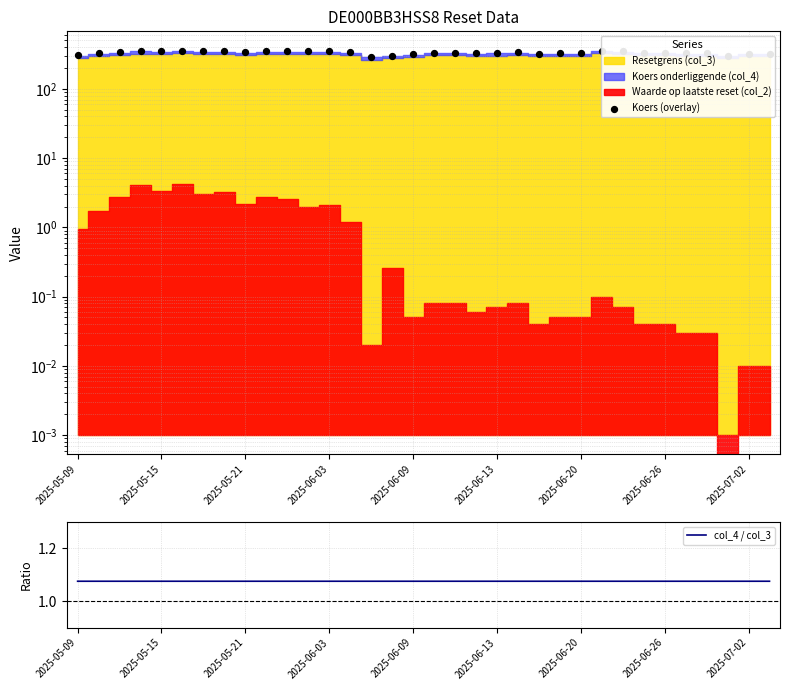

The col_4 / col_3 series shows 1.6 at 2025-05-09. True or false?

False